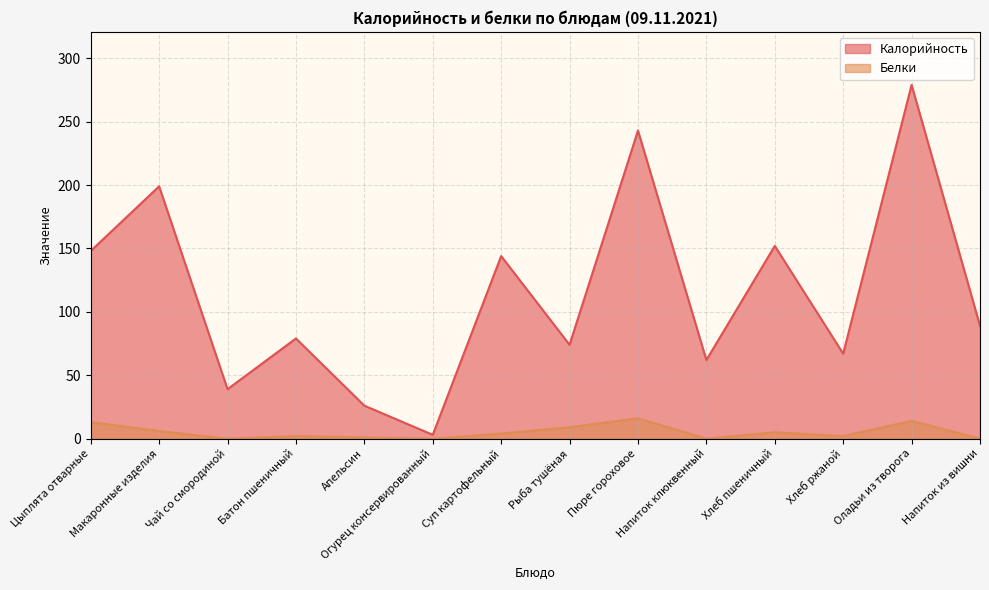

Where is the first local maximum for Калорийность?

Макаронные изделия